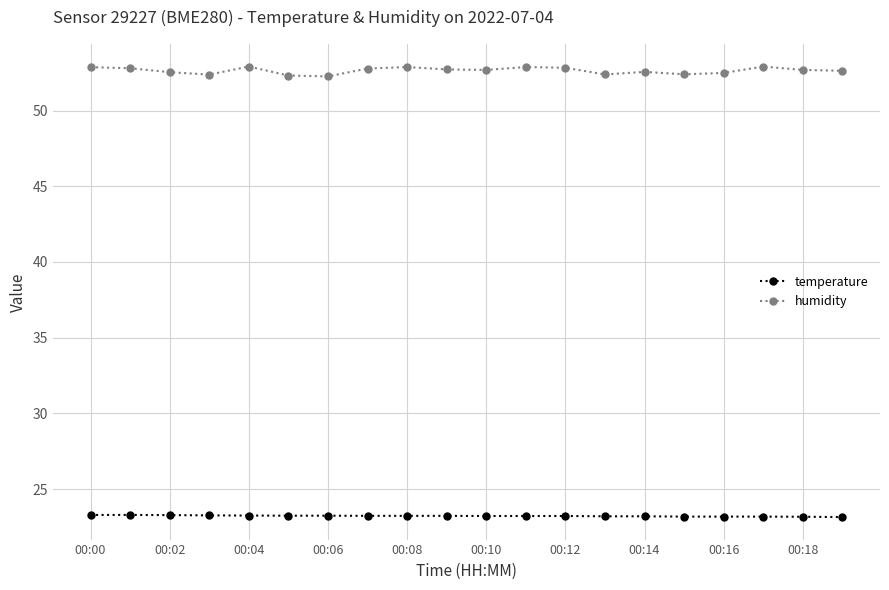

What is the sum of all humidity values?

1052.9